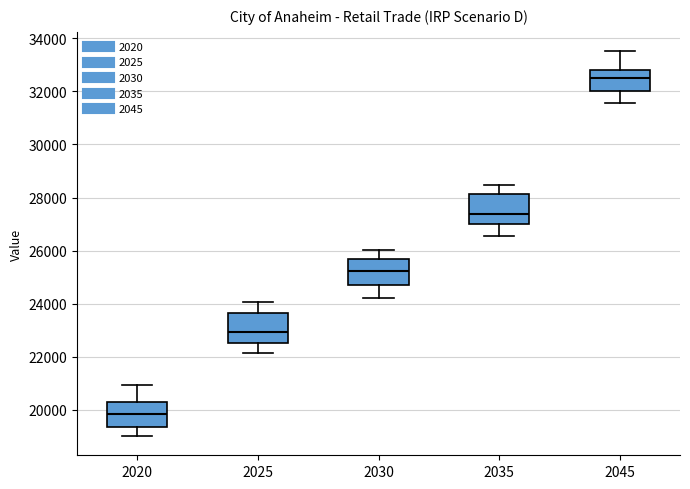

Where does the median line of the box at x = 2045 sit on the y-axis? The values are not printed on the chart, so give them approximately, as read against the axis.

32600